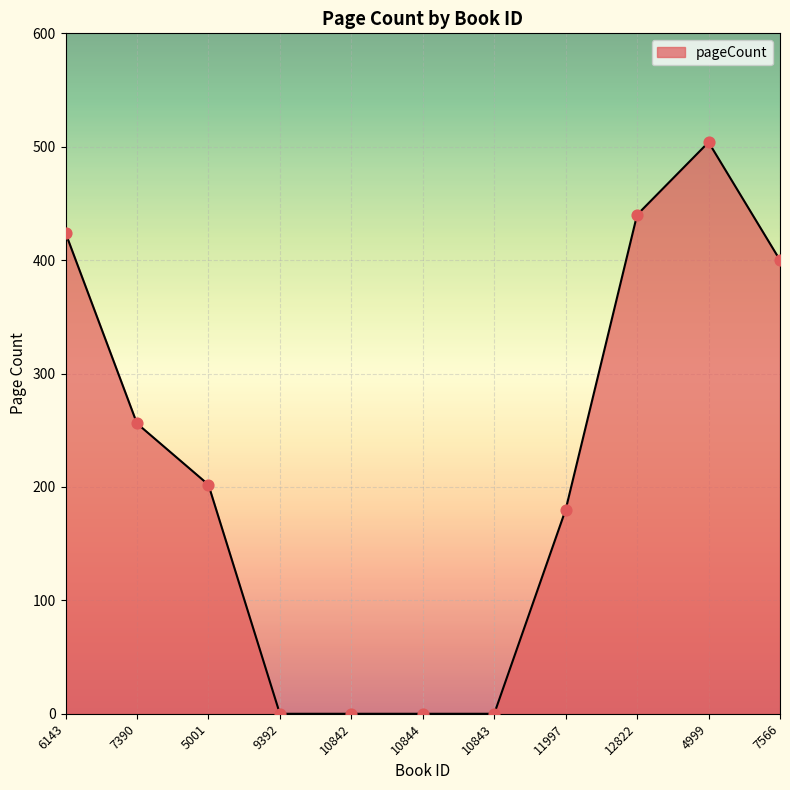

What is the change in value from 9392 to 7566?

+400